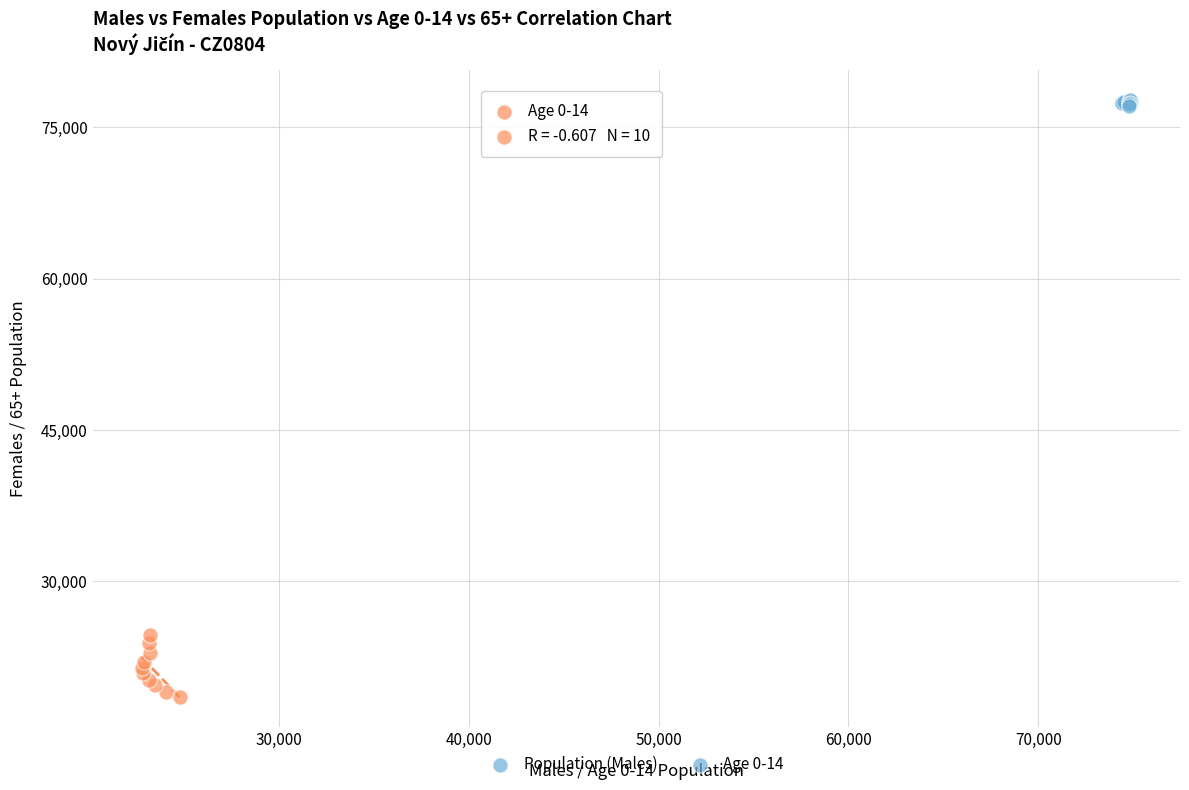

Which series reaches the minimum Y coordinate?

Age 0-14